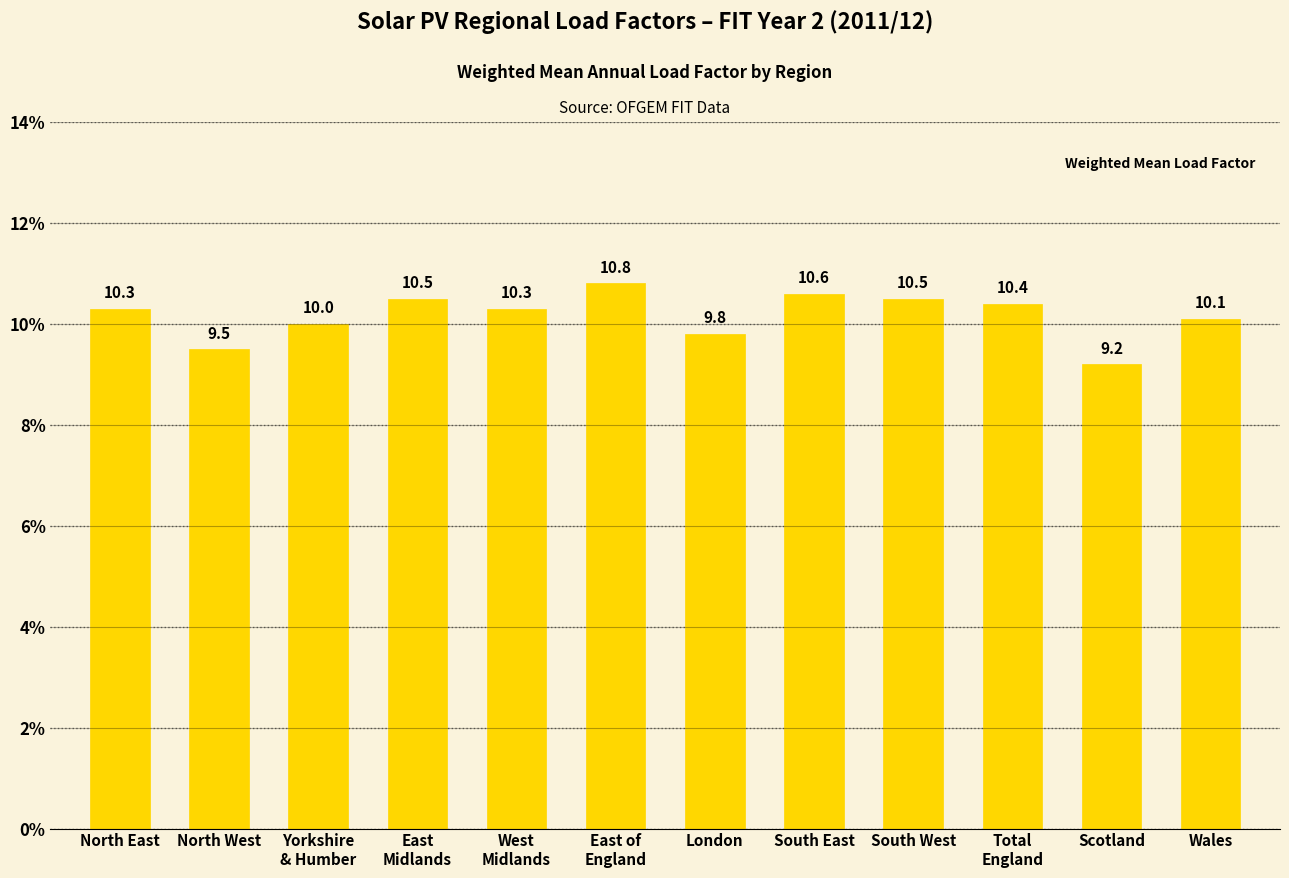

What is the value of the 12th bar from the left?

10.1